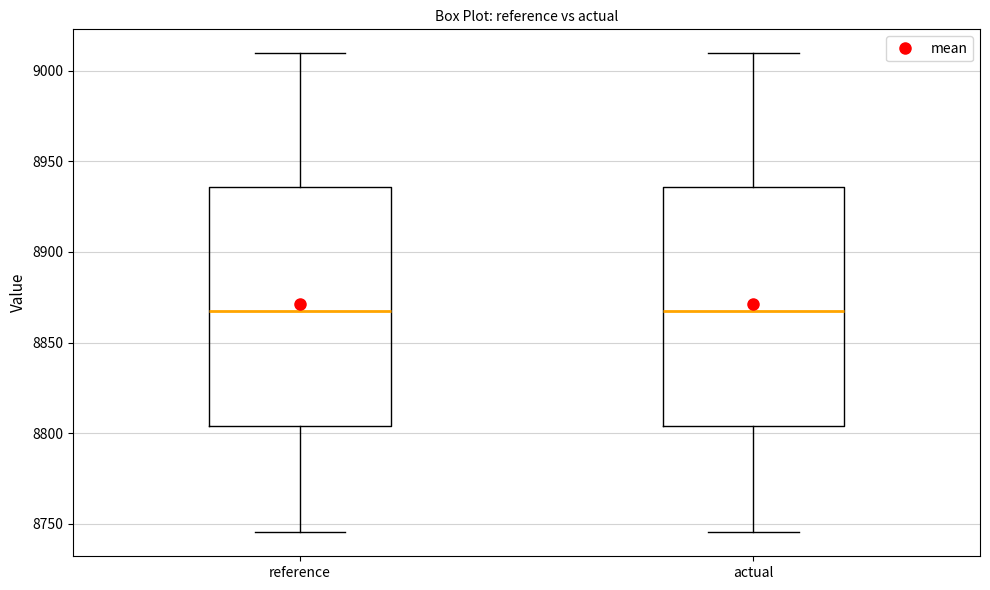

Where is the lower edge of the box for actual on the y-axis? The values are not printed on the chart, so give them approximately, as read against the axis.

8805